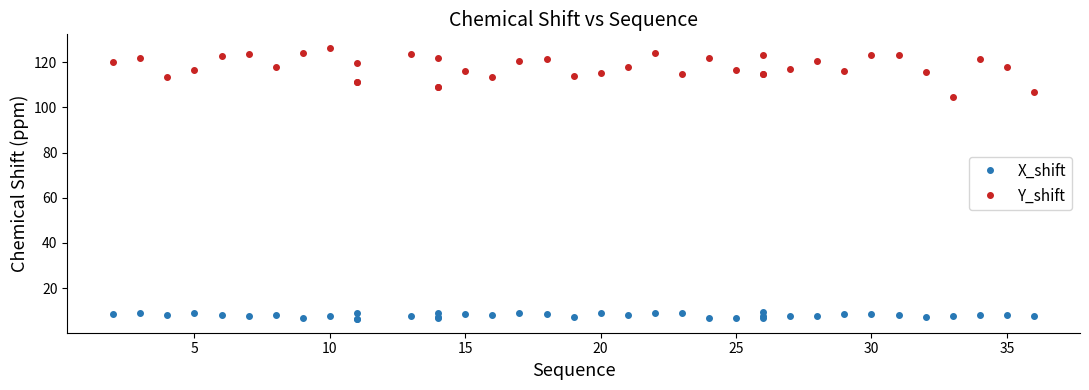

Which series has the largest total across all categories?

Y_shift